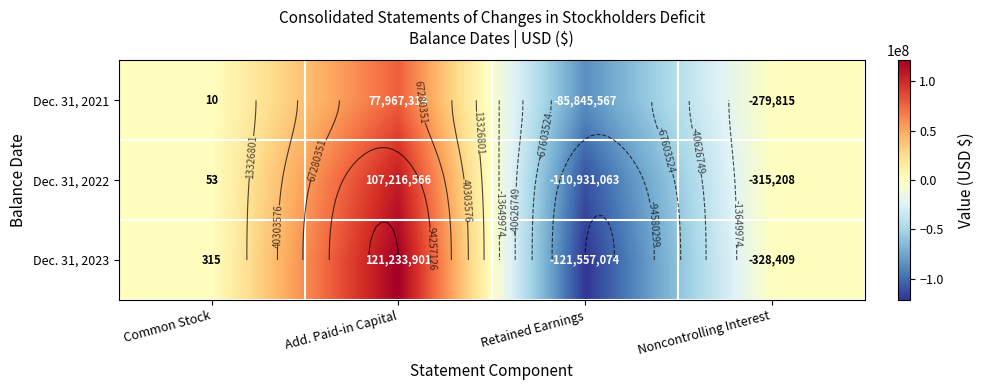

What is the sum of the Dec. 31, 2023 values at Common Stock and Add. Paid-in Capital?

121234216